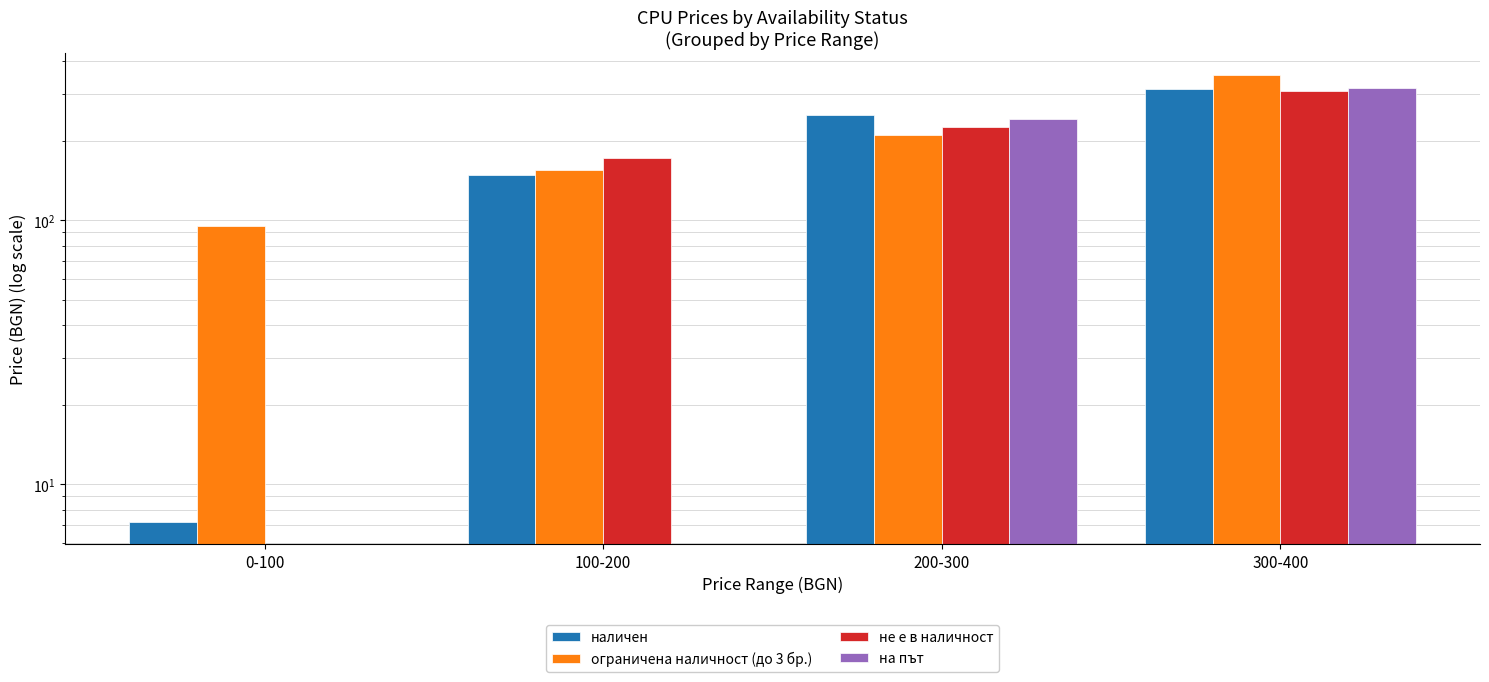

Which category has the lowest value in the наличен series?

0-100